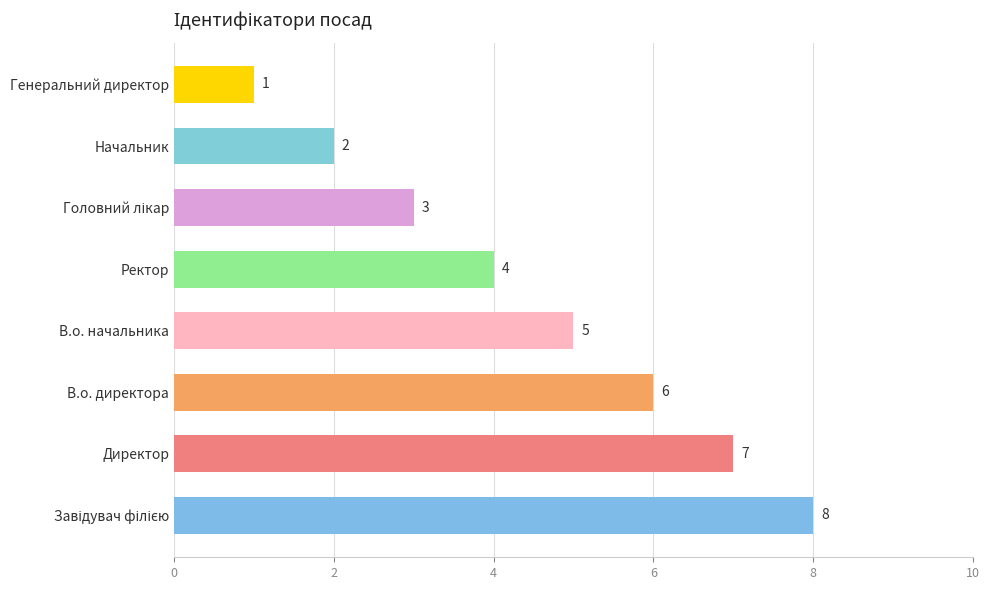

How many categories are shown in the chart?

8